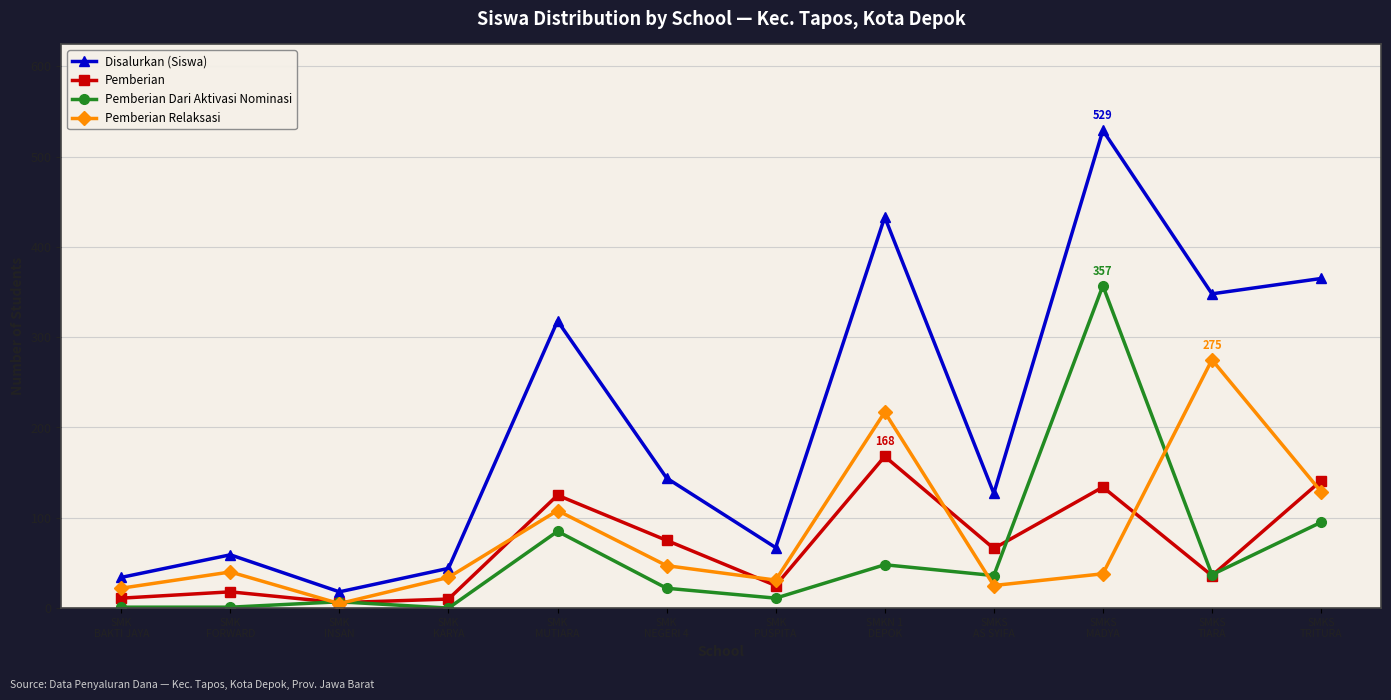

The value of Pemberian Relaksasi at SMKS
MADYA is 59. True or false?

False